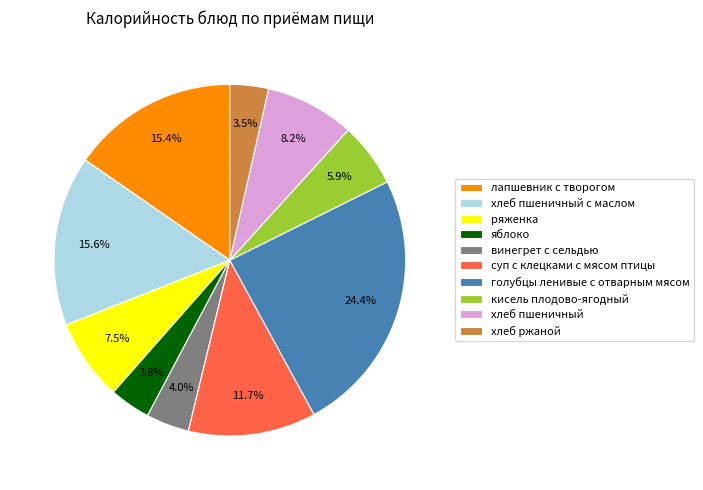

What is the total percentage of хлеб ржаной and хлеб пшеничный?

11.7%